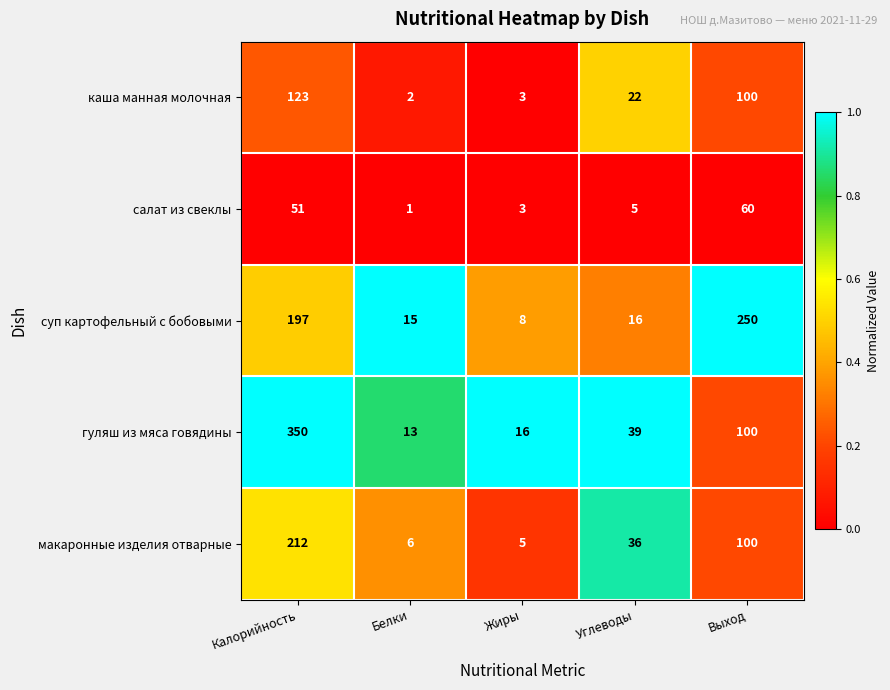

Between Белки and Жиры, which series saw the biggest shift?

суп картофельный с бобовыми